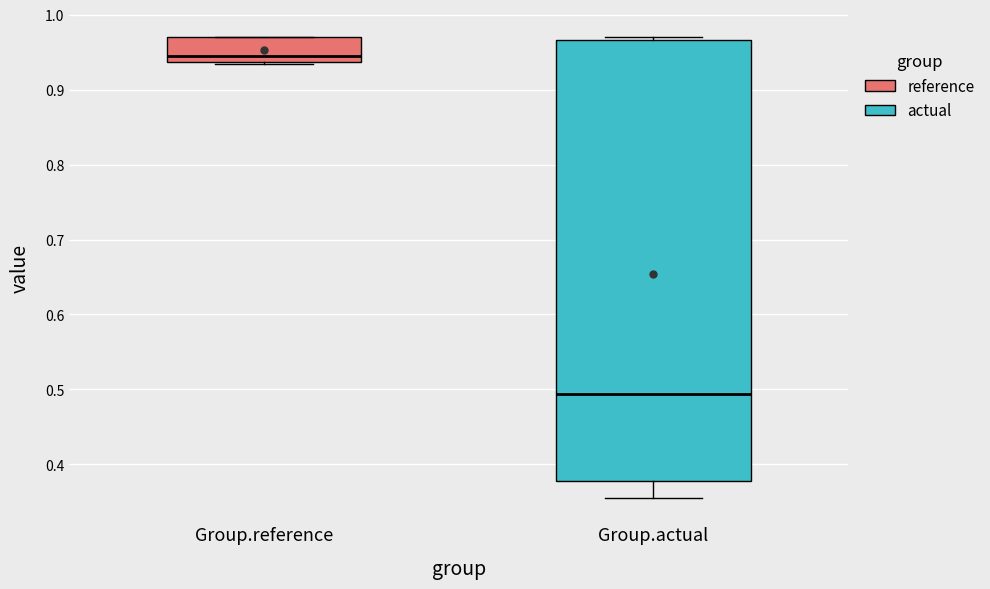

Which box is the tallest, from its lower edge to its upper edge?

Group.actual